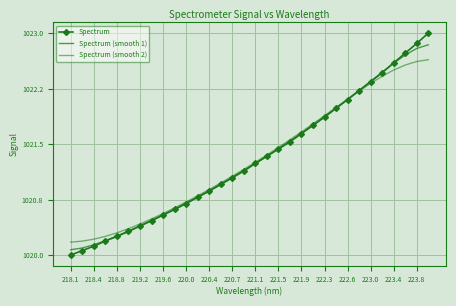

Reading left to right, list all the values displayed in this chart.

Spectrum: 1020.0	1020.1	1020.1	1020.2	1020.3	1020.3	1020.4	1020.5	1020.5	1020.6	1020.7	1020.8	1020.9	1021.0	1021.0	1021.1	1021.2	1021.3	1021.4	1021.5	1021.6	1021.8	1021.9	1022.0	1022.1	1022.2	1022.3	1022.5	1022.6	1022.7	1022.9	1023.0
Spectrum (smooth 1): 1020.1	1020.1	1020.1	1020.2	1020.3	1020.3	1020.4	1020.5	1020.5	1020.6	1020.7	1020.8	1020.9	1021.0	1021.1	1021.1	1021.2	1021.3	1021.4	1021.5	1021.6	1021.8	1021.9	1022.0	1022.1	1022.2	1022.3	1022.5	1022.6	1022.7	1022.8	1022.8
Spectrum (smooth 2): 1020.2	1020.2	1020.2	1020.3	1020.3	1020.4	1020.4	1020.5	1020.6	1020.6	1020.7	1020.8	1020.9	1021.0	1021.1	1021.2	1021.3	1021.4	1021.5	1021.6	1021.7	1021.8	1021.9	1022.0	1022.1	1022.2	1022.3	1022.4	1022.5	1022.6	1022.6	1022.6